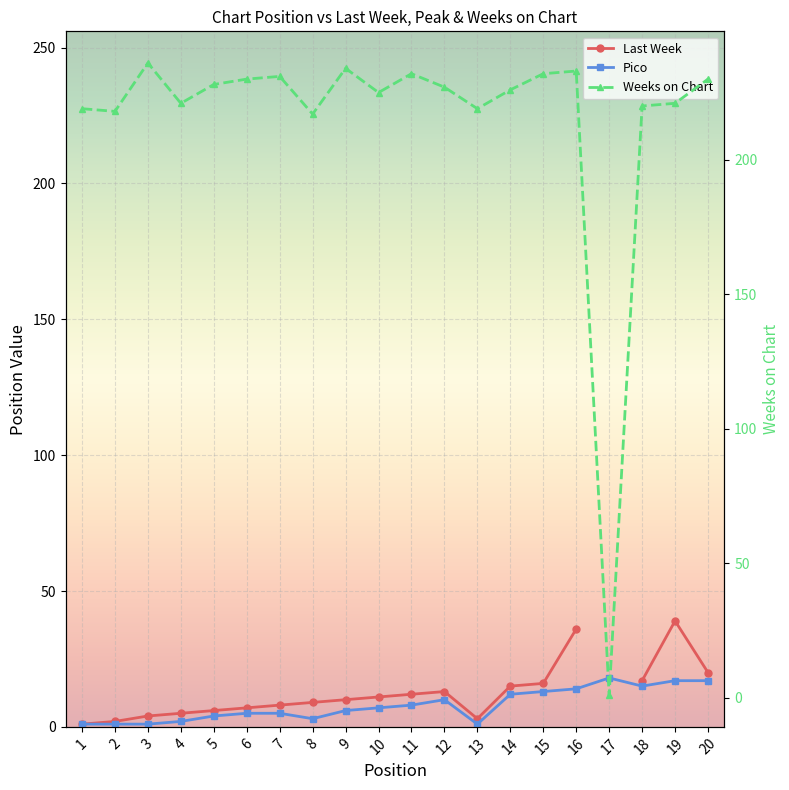

True or false: Pico and Last Week intersect in this chart.

False